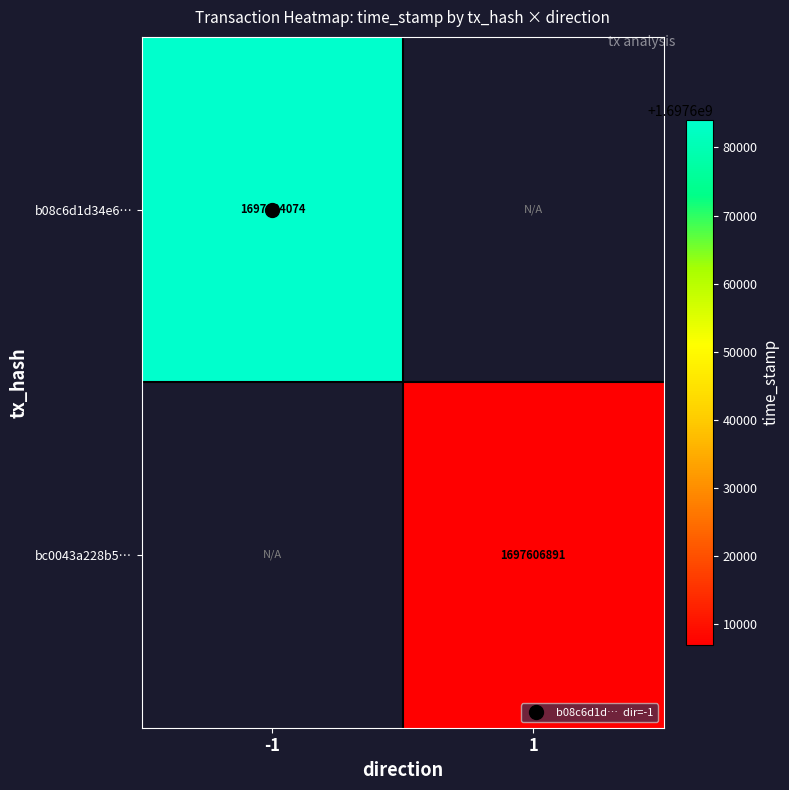

How many positive values does the b08c6d1d34e6… series have?

1